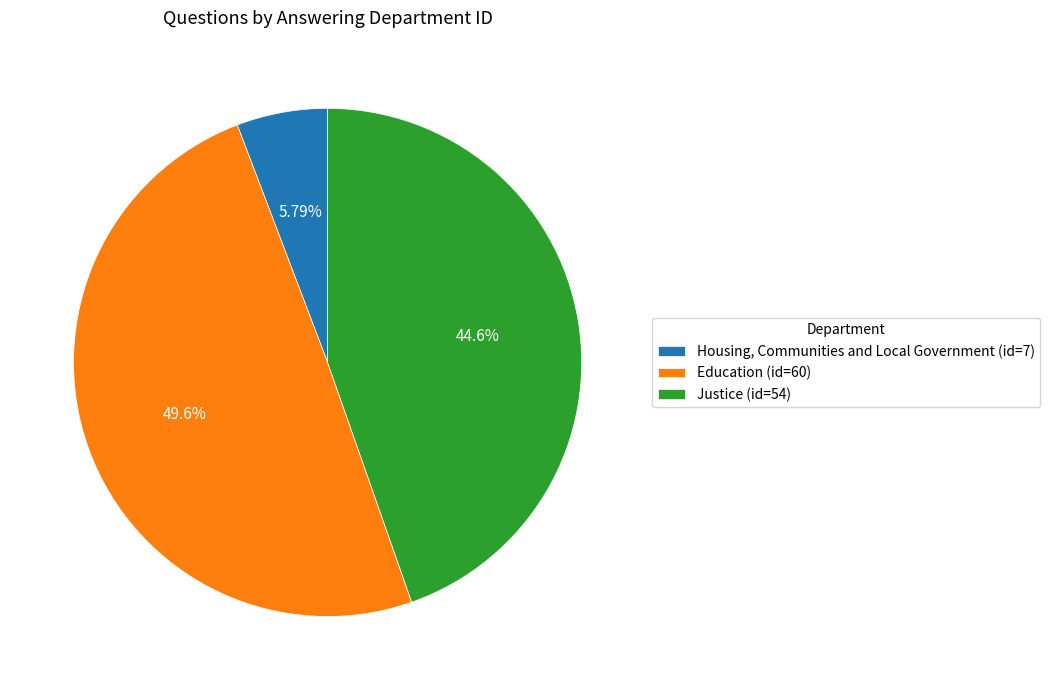

What portion of the pie excludes Education?

50.4%